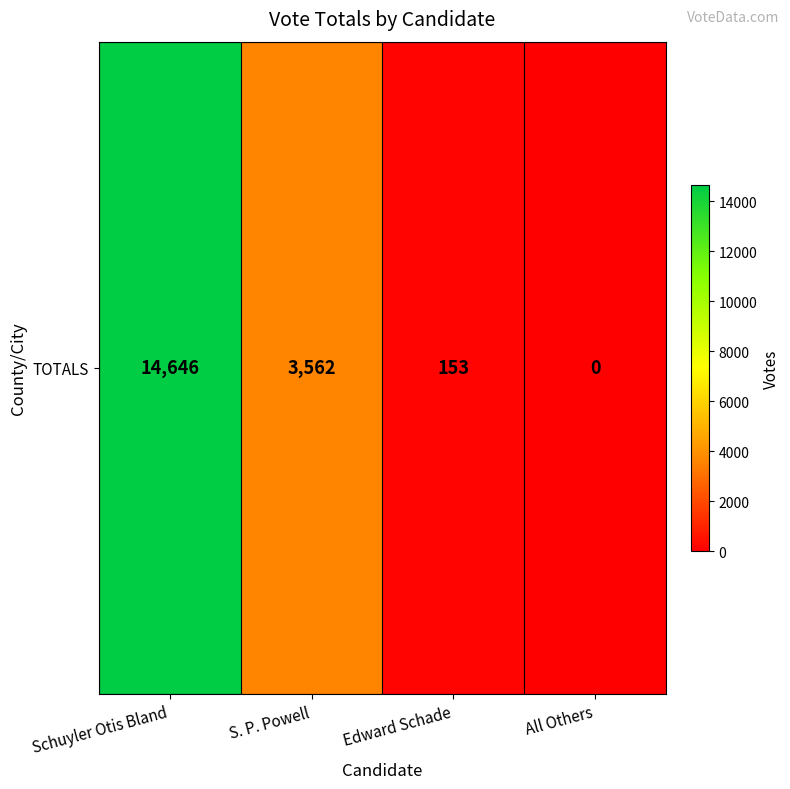

The value at Schuyler Otis Bland is 4427. True or false?

False